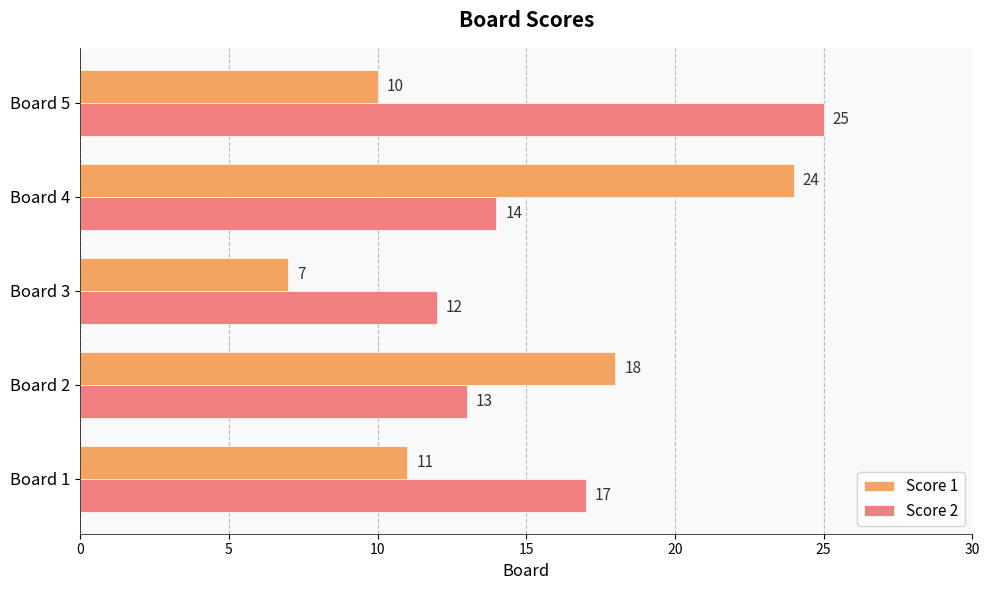

List the series in order of their overall mean, lowest first.

Score 1, Score 2